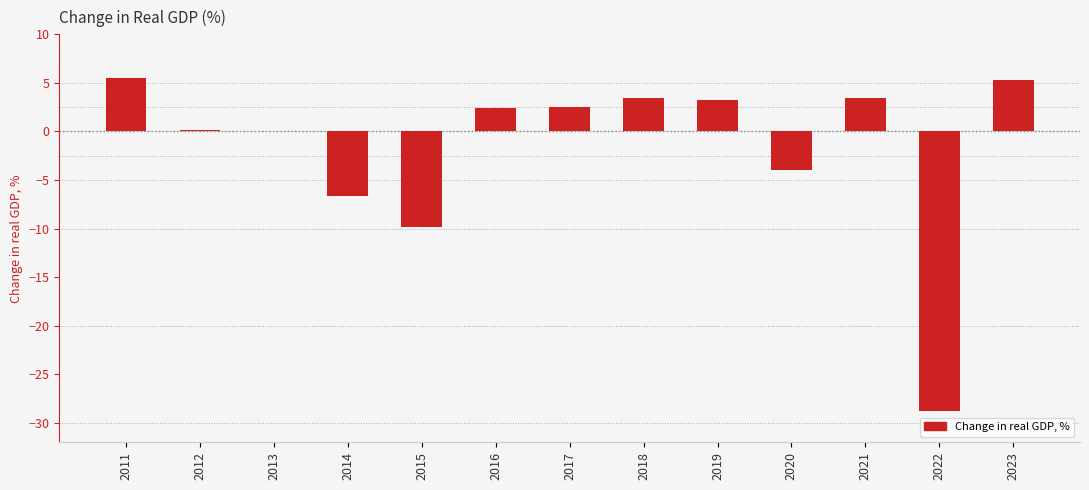

What is the average value?

-1.8